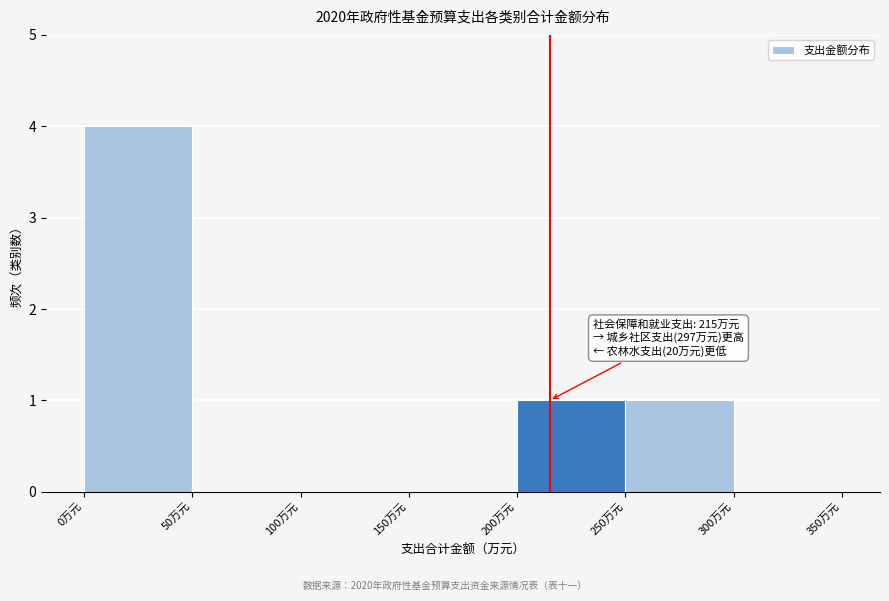

Which range on the x-axis has the tallest bar?

0 to 50